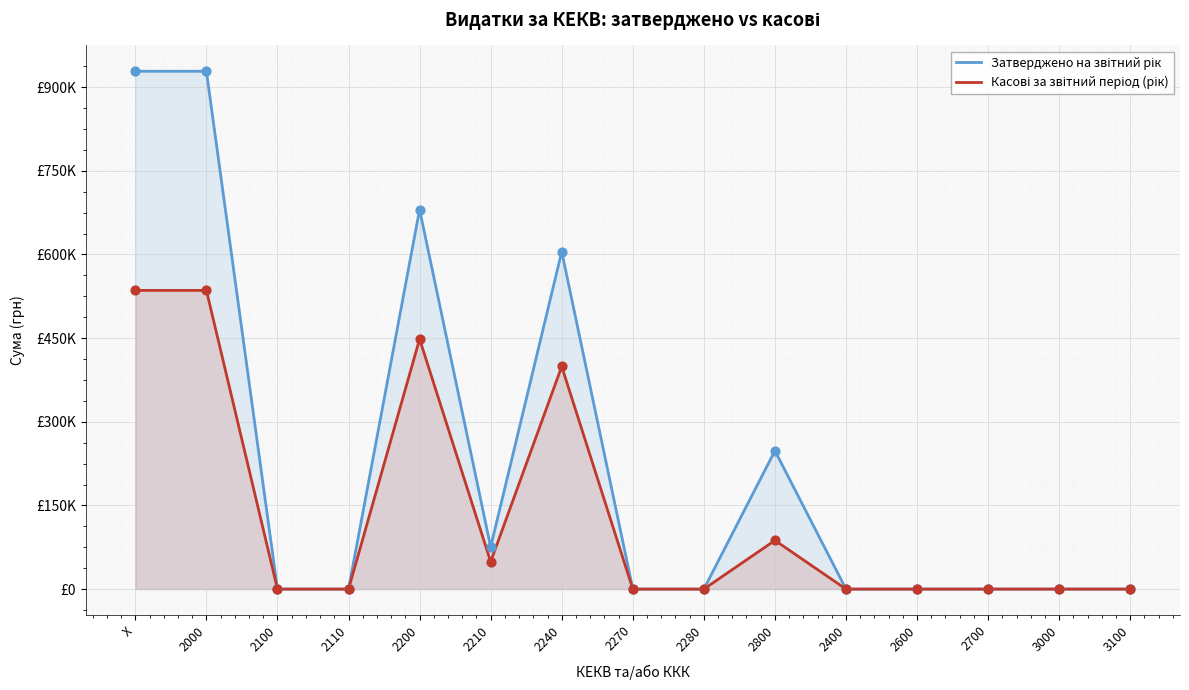

Which series has the largest total across all categories?

Затверджено на звітний рік